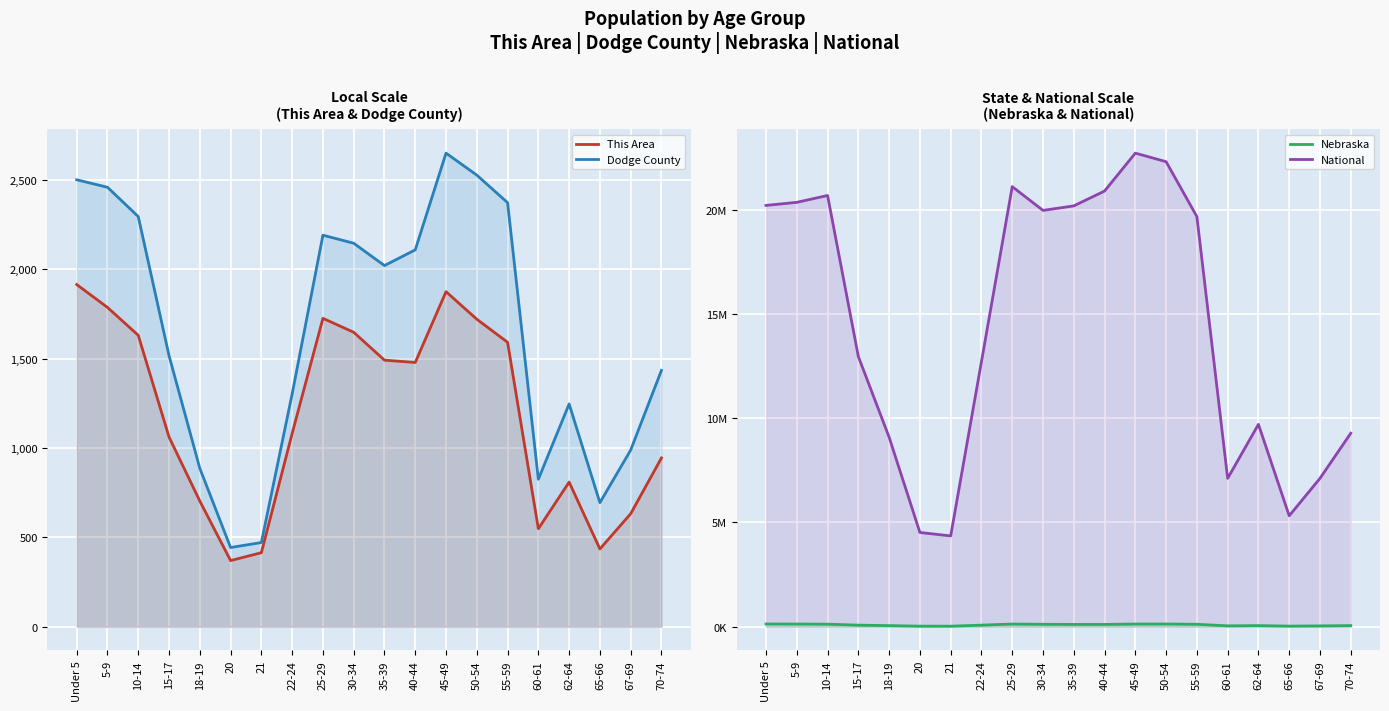

At how many categories does at least one series exceed 4979059?

18